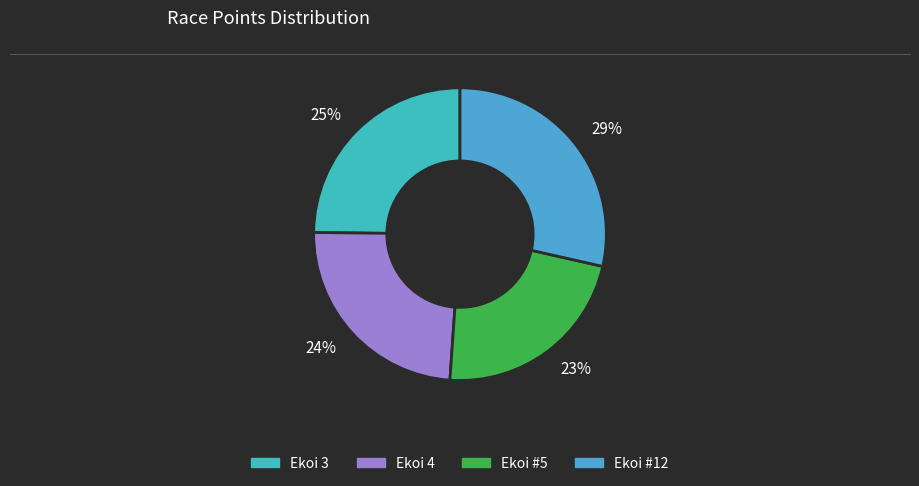

Which slice is the smallest?

23%